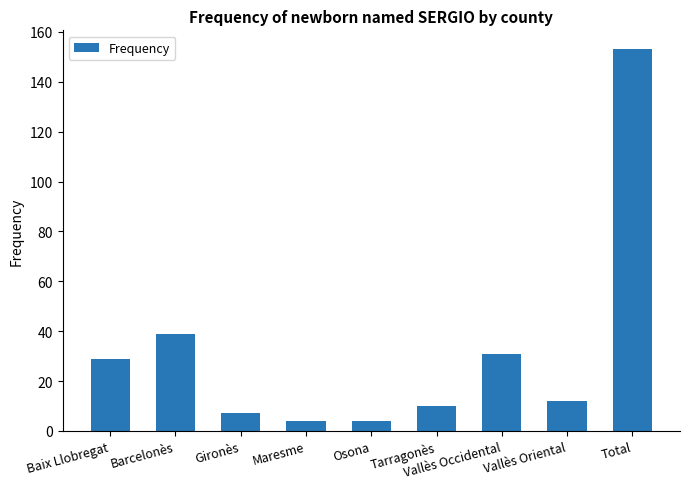

What position from the left is Total?

9